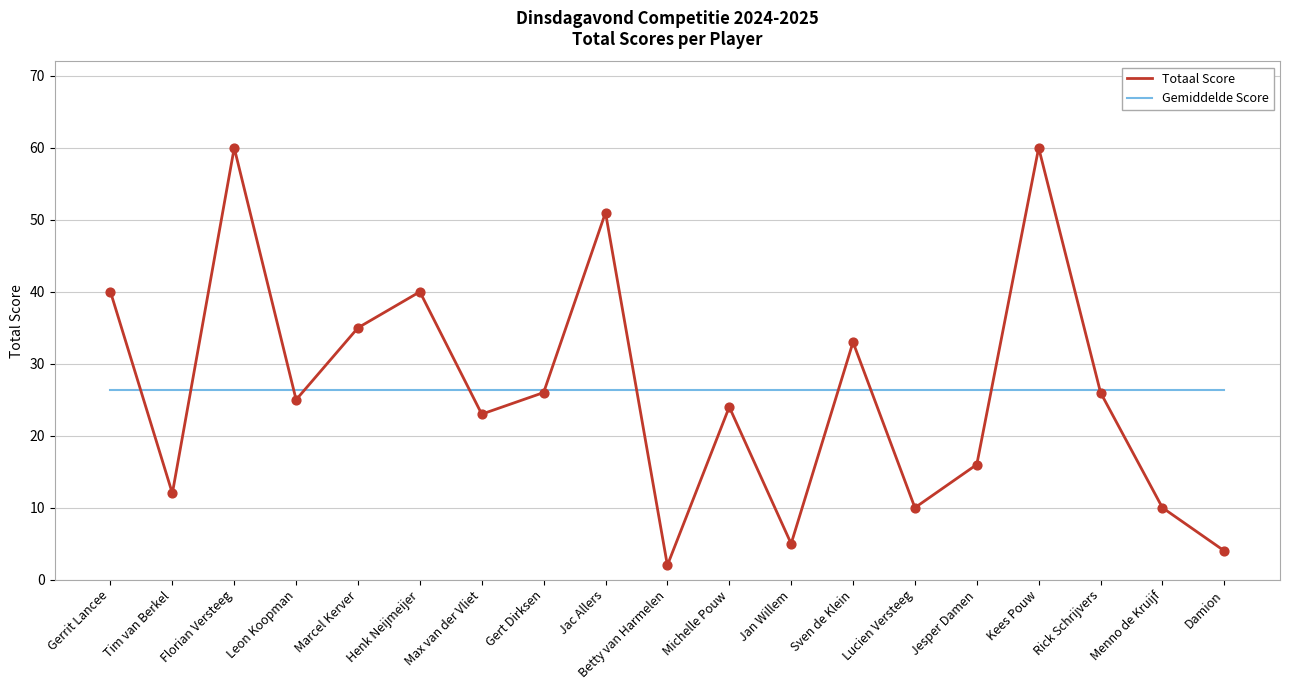

What is the total value across all series at Damion?

30.4